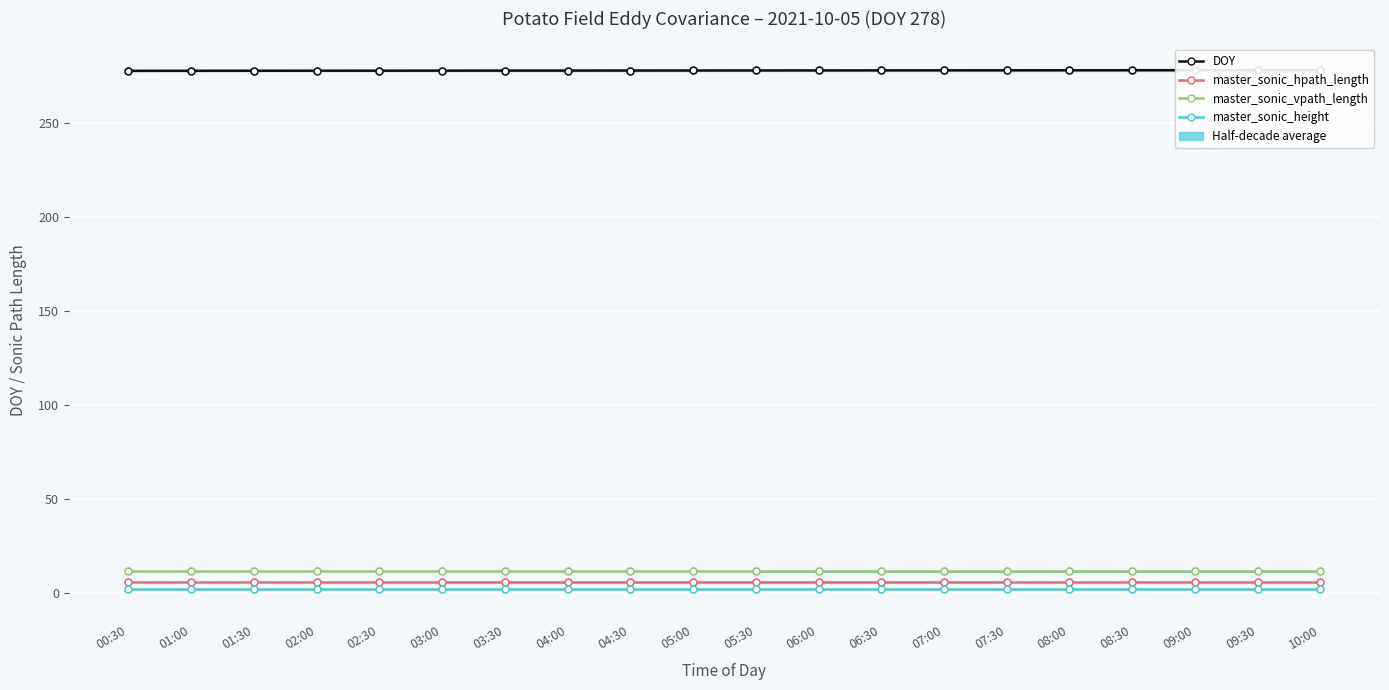

True or false: master_sonic_hpath_length has more than 1 interior local peaks.

False